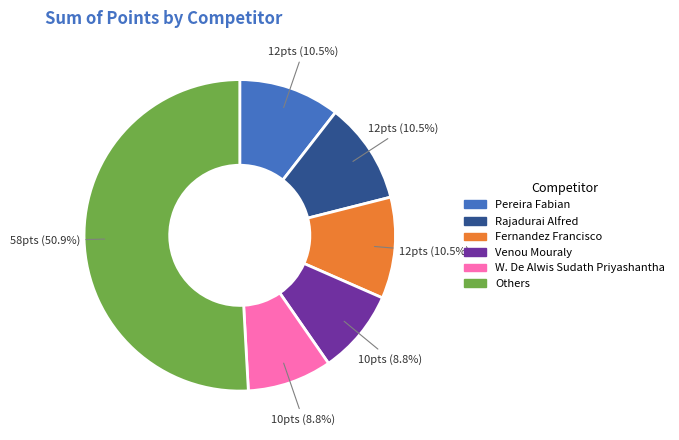

Does any single category account for the majority?

Yes